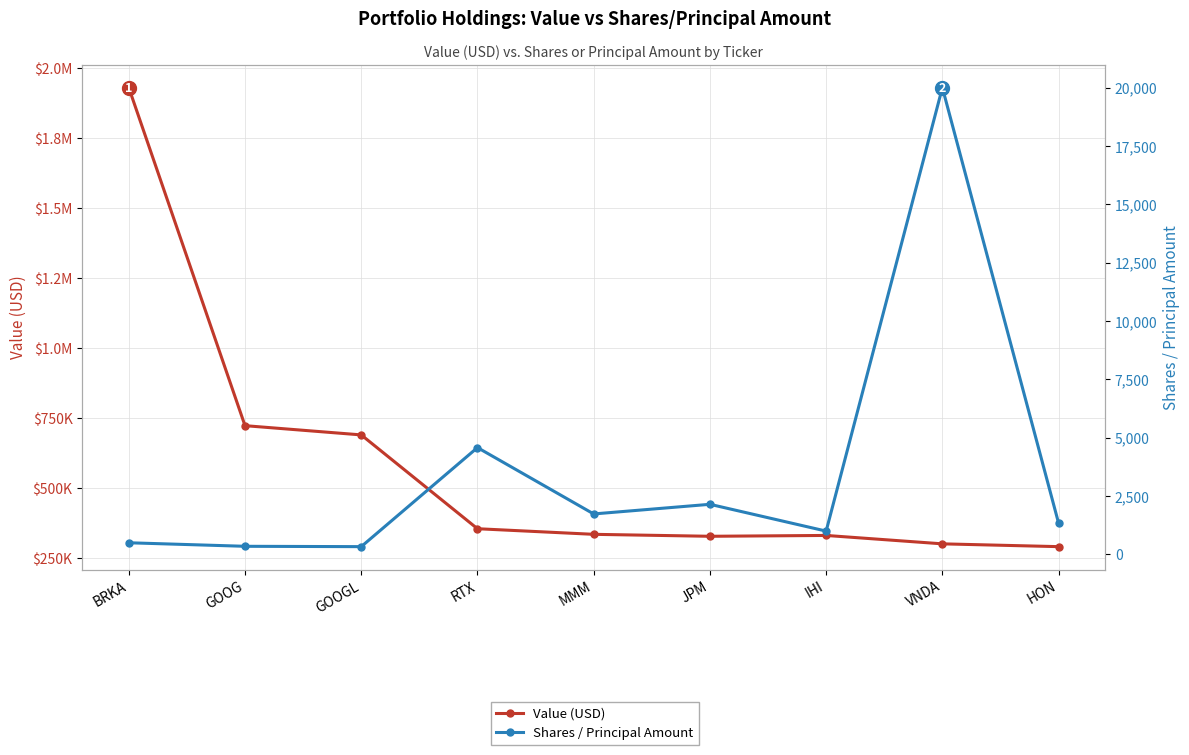

At which category is the sum across all series the highest?

BRKA